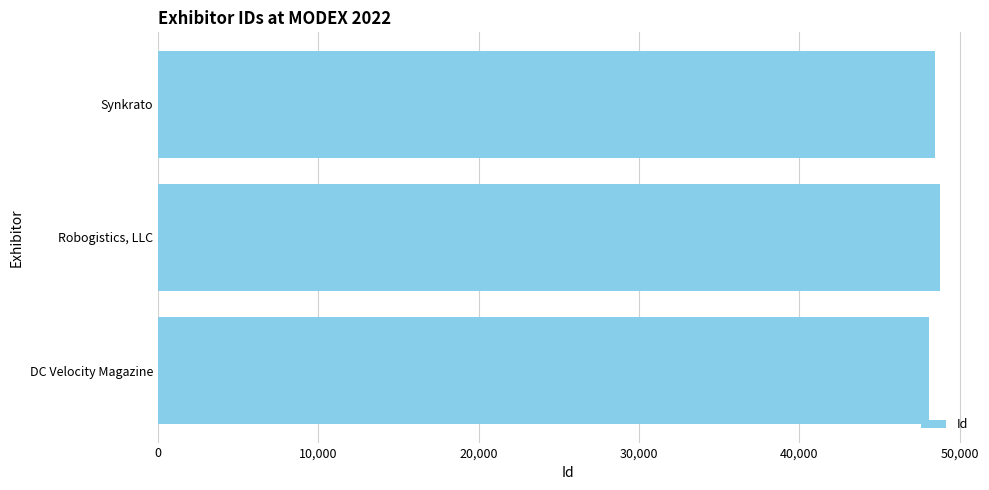

What is the maximum value shown in the chart?

48769